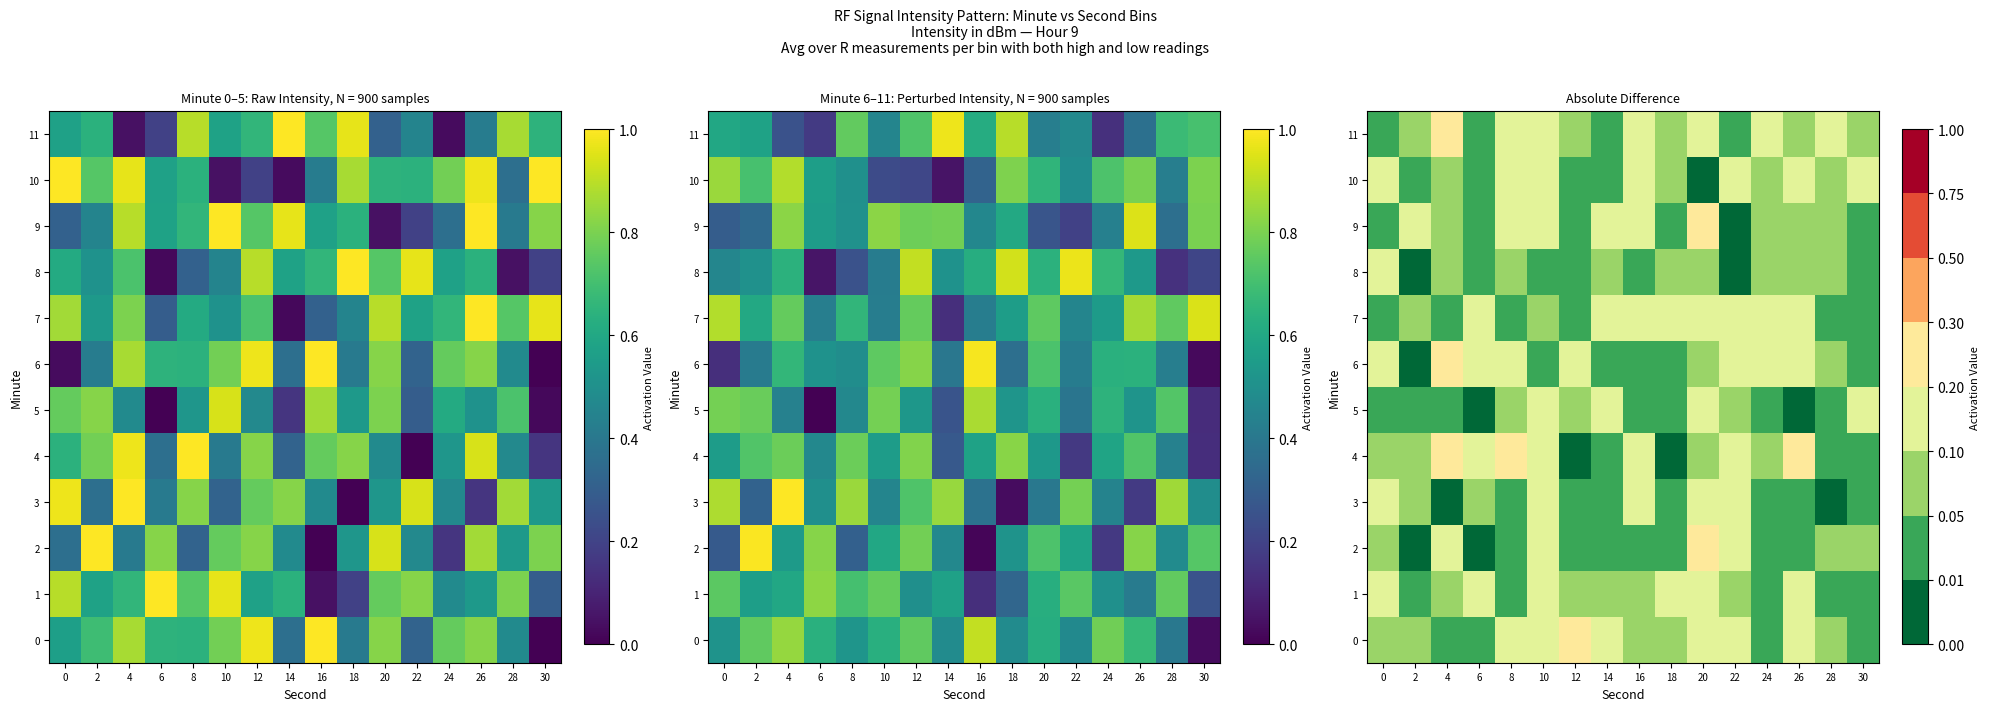

Between 6 and 22, which series saw the biggest shift?

10